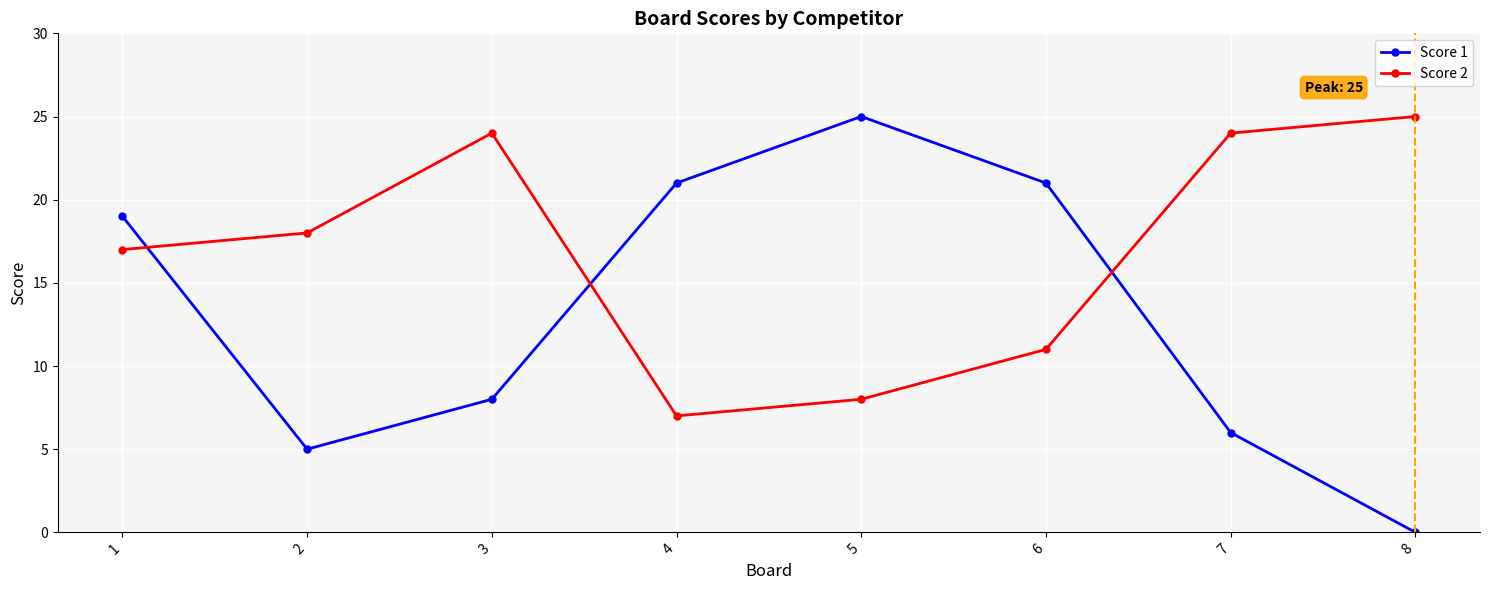

After their last crossing, which series has the higher values: Score 1 or Score 2?

Score 2